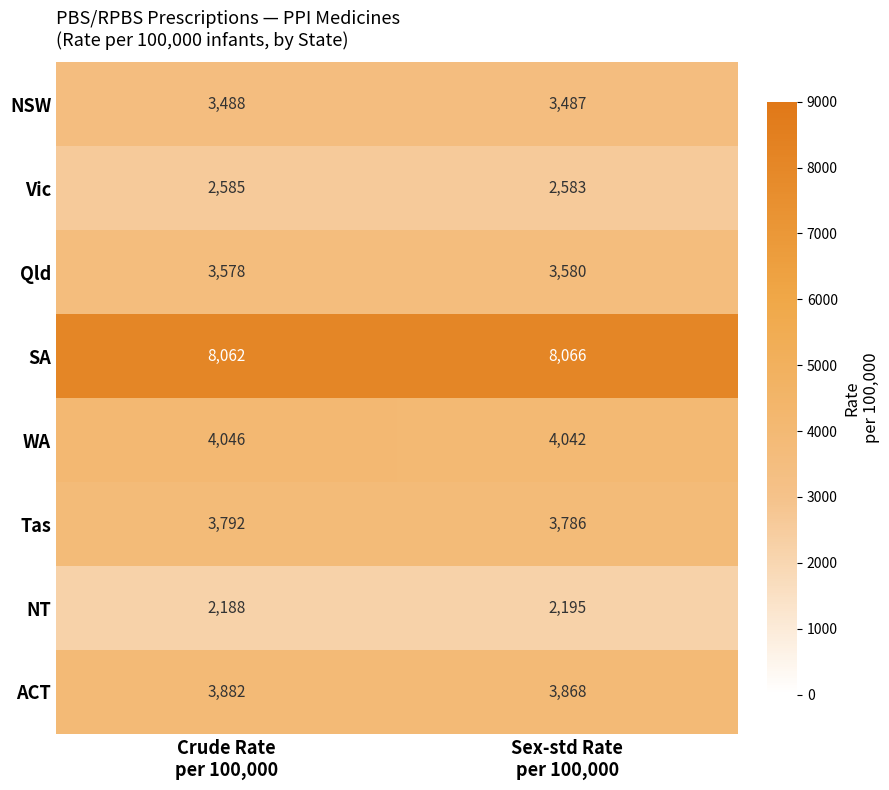

Which series has the largest total across all categories?

SA